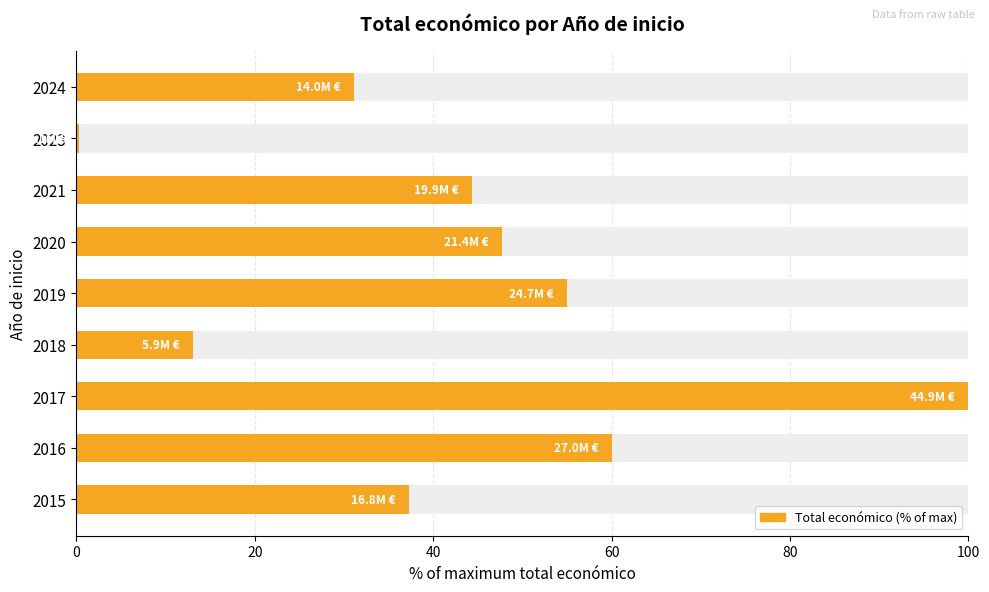

True or false: the data shows 66.3 at 2015.

False